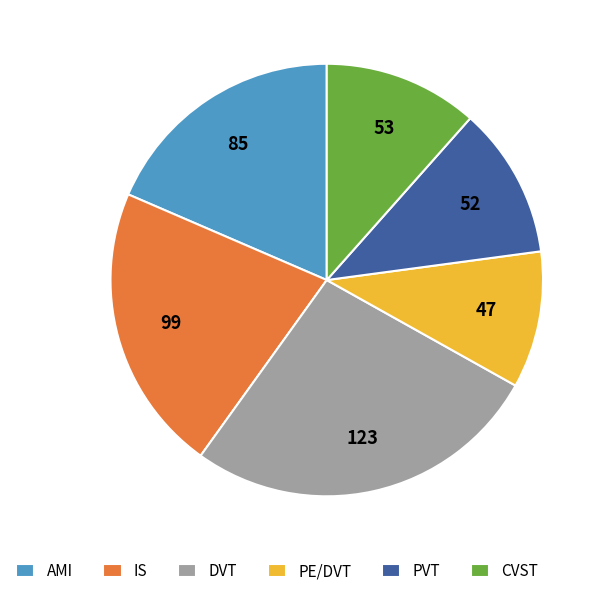

Between PE/DVT and PVT, which is larger?

PVT